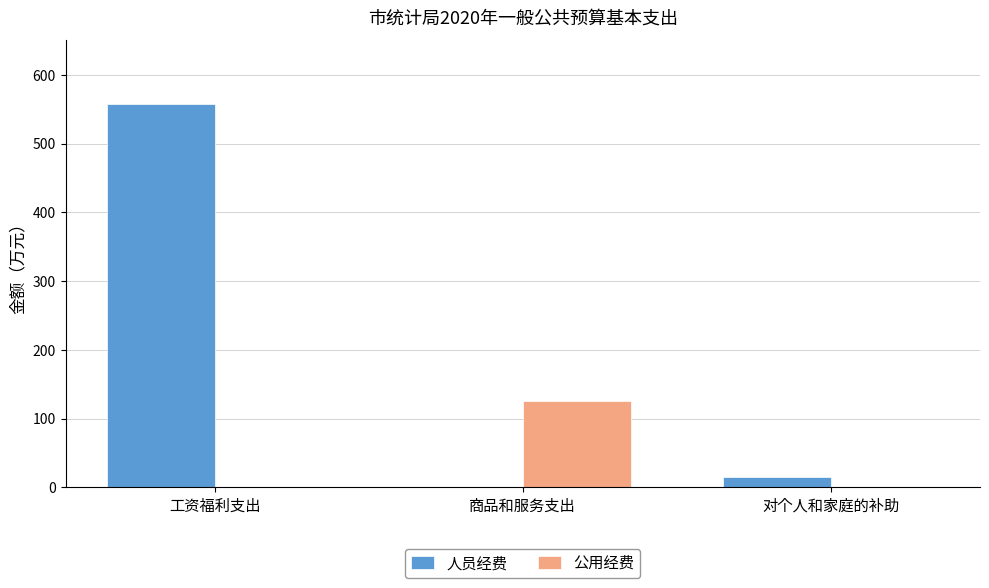

Reading left to right, what are all the values shown in this chart?

人员经费: 工资福利支出=557.4	商品和服务支出=0.0	对个人和家庭的补助=14.8
公用经费: 工资福利支出=0.0	商品和服务支出=126.0	对个人和家庭的补助=0.0